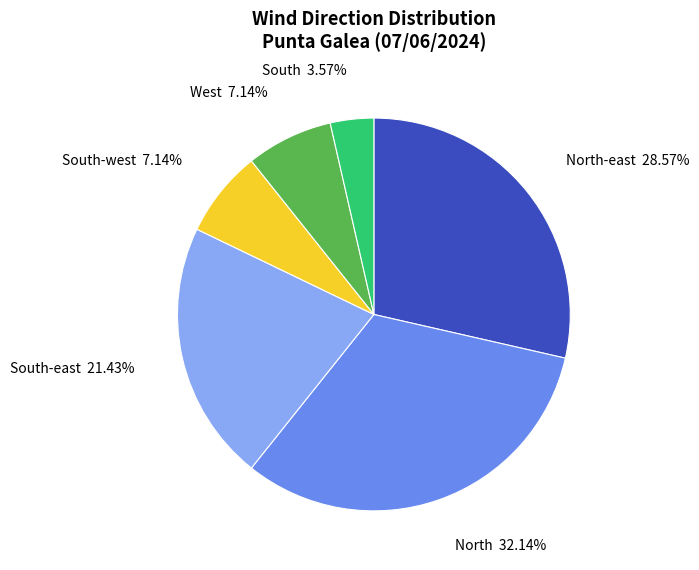

Count the number of slices in the pie.

6